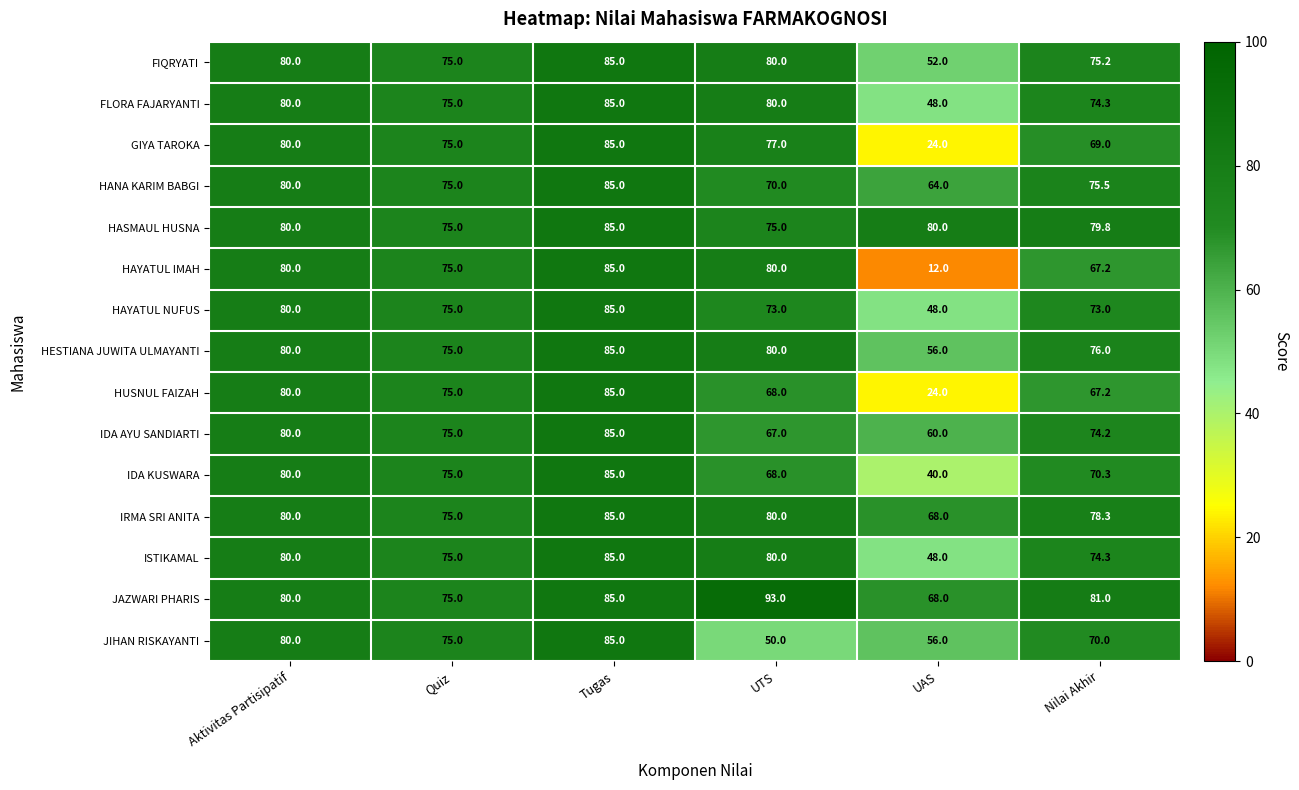

Which series has the widest spread of values?

HAYATUL IMAH